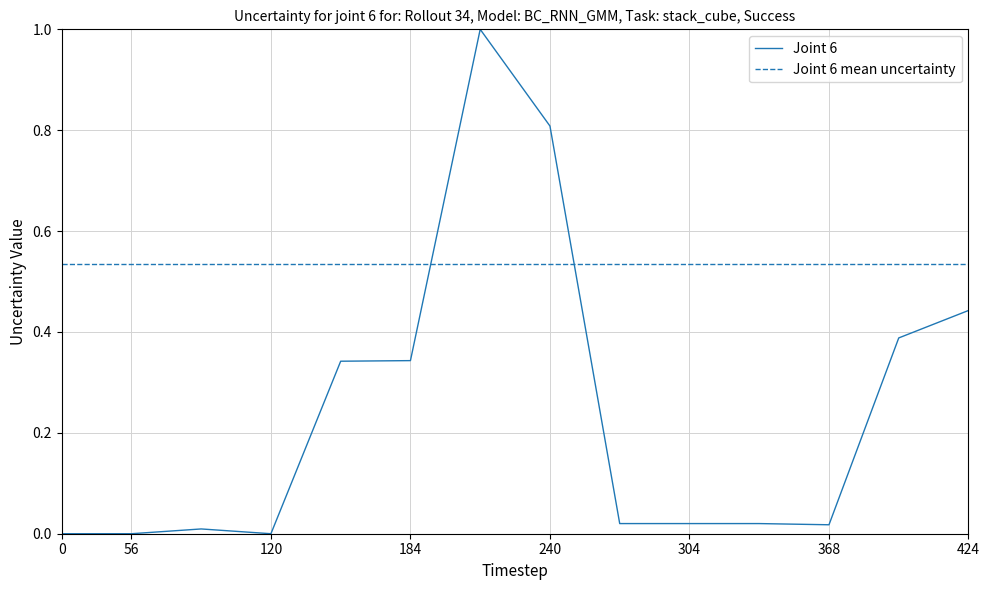

What is the difference between the maximum and minimum values in the Joint 6 series?

1.0